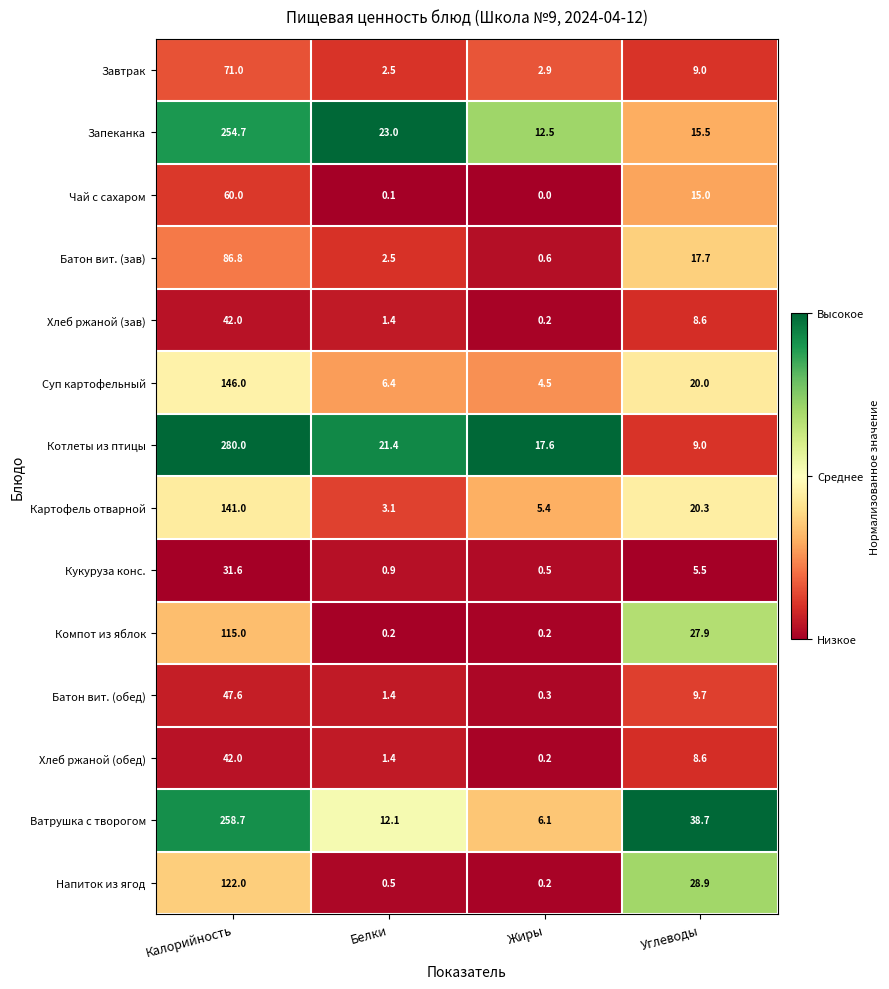

What is the difference between the maximum and minimum values in the Суп картофельный series?

141.5